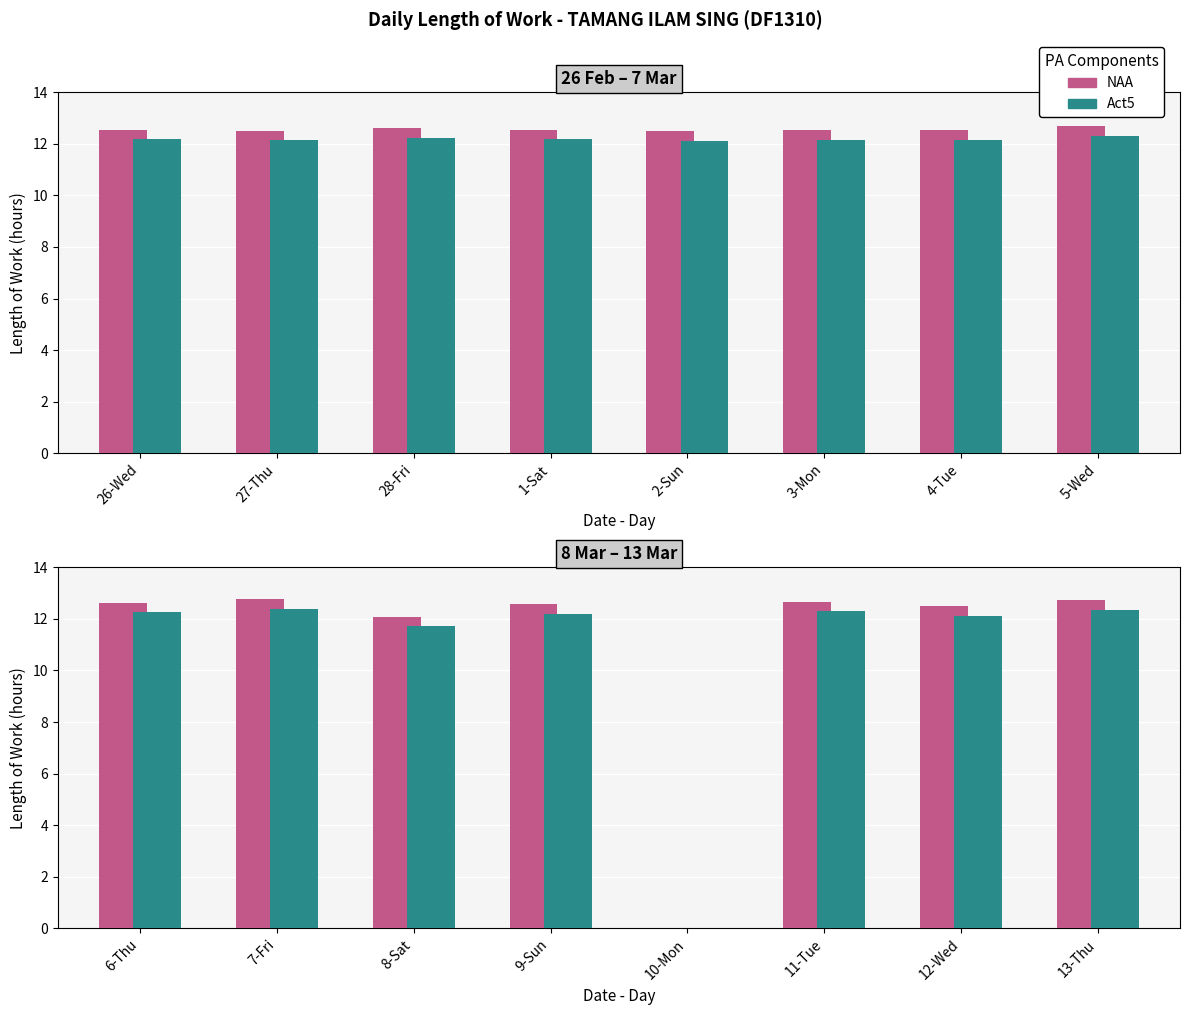

What is the label of the 8th bar from the left?

13-Thu